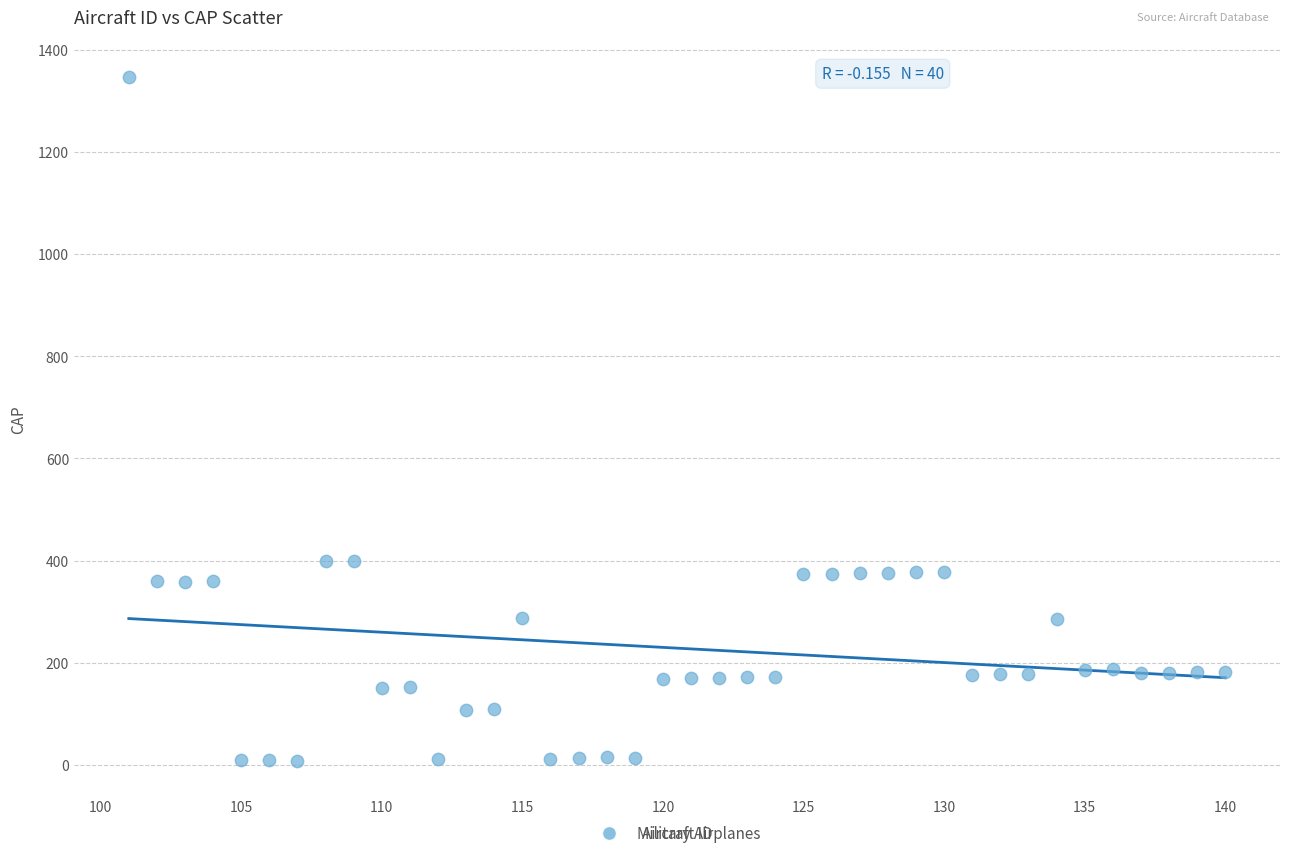

What is the range of X values (max minus min)?

39